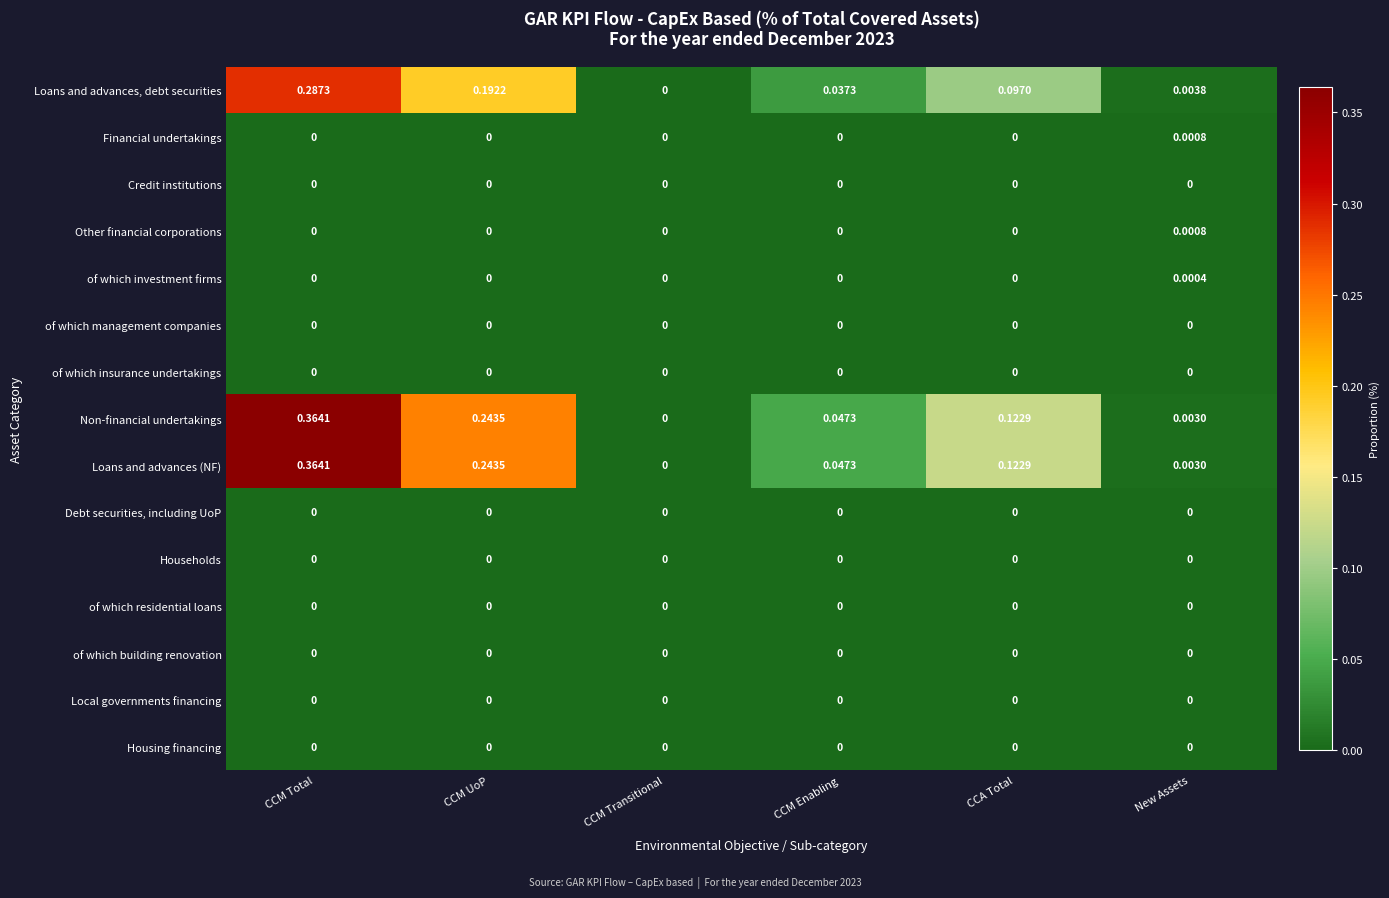

Which label corresponds to the largest value in the chart?

CCM Total